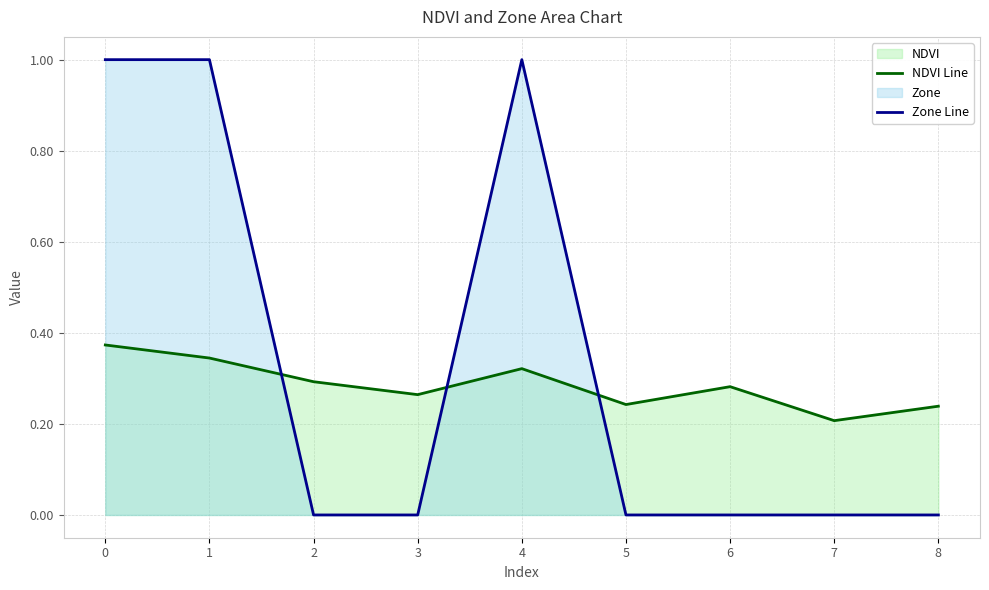

True or false: NDVI Line has more than 1 interior local peaks.

True